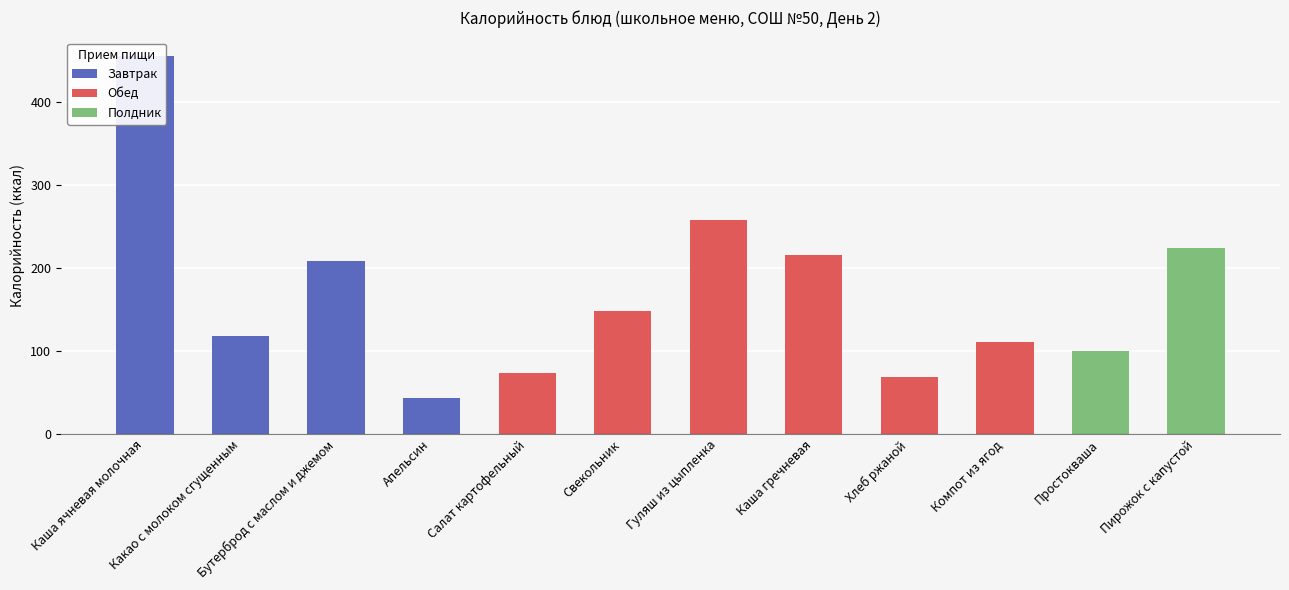

What is the value of the 10th bar from the left?

110.0